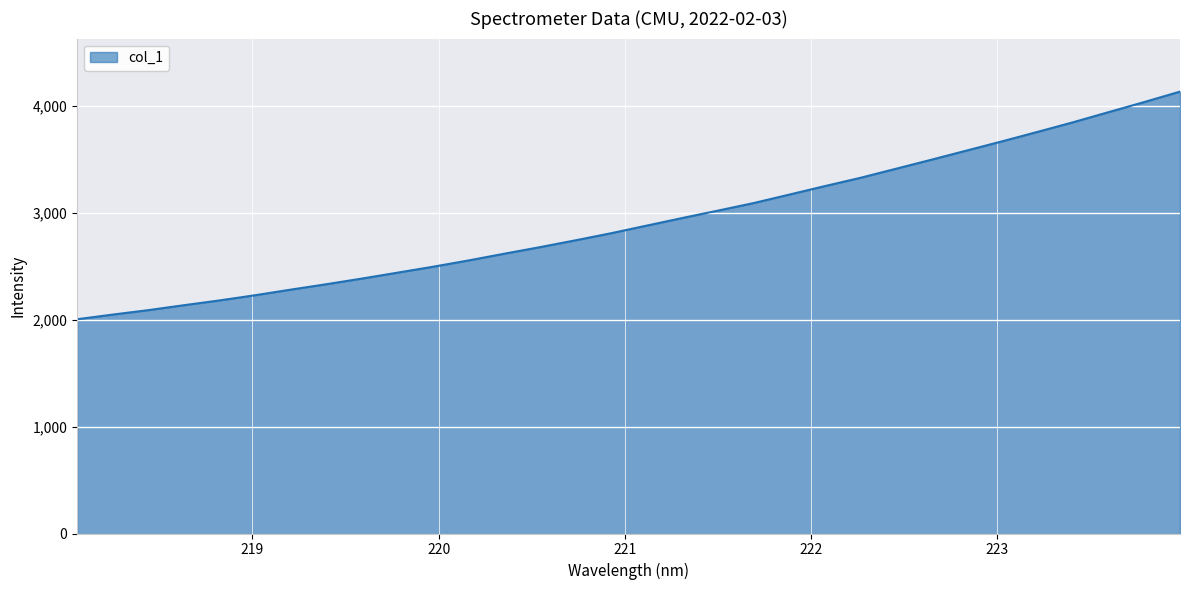

What is the maximum value shown in the chart?

4133.5